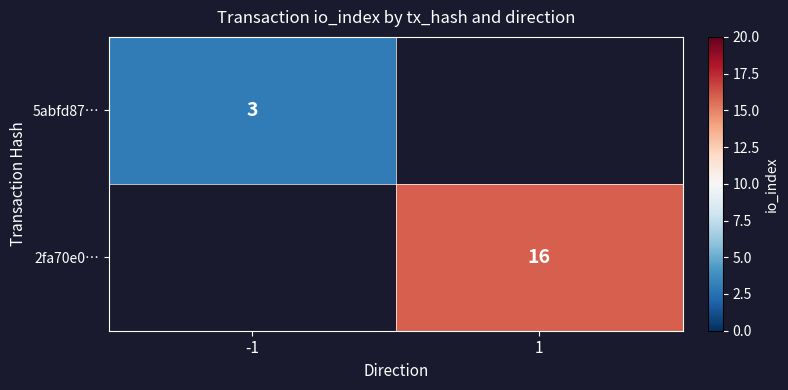

The 2fa70e0… series shows 24 at 1. True or false?

False